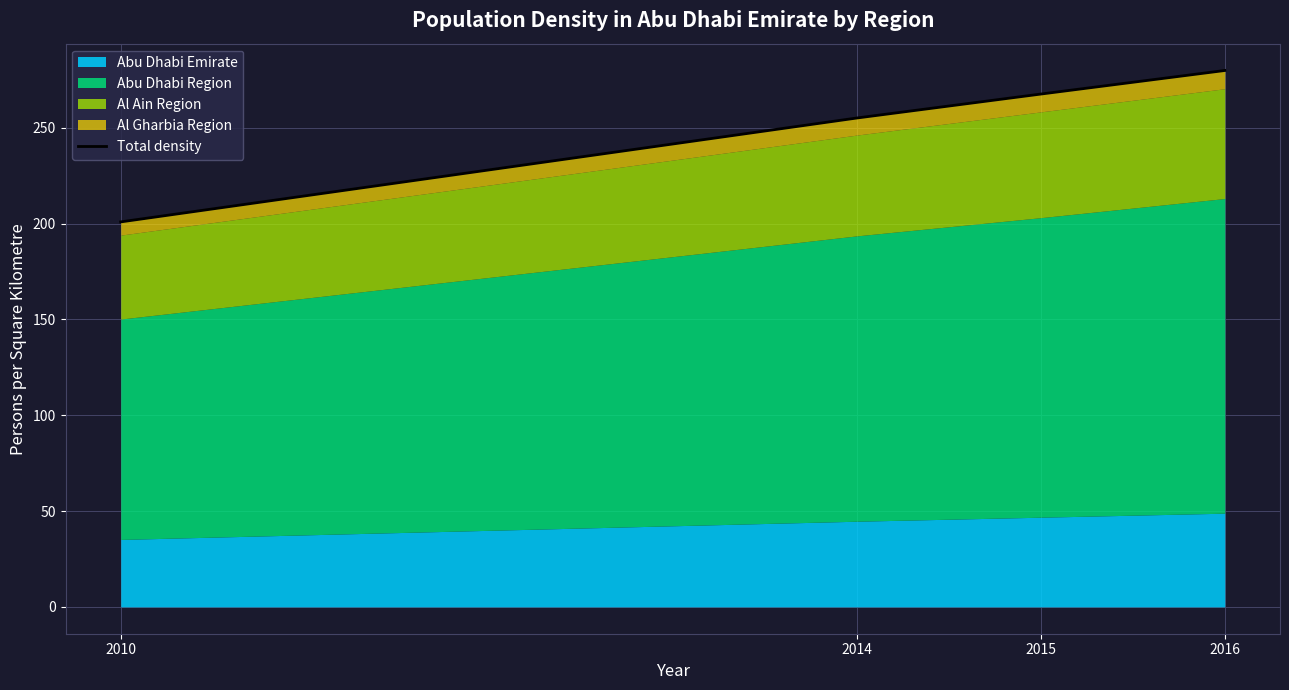

At which label does the data first exceed 267?

2015